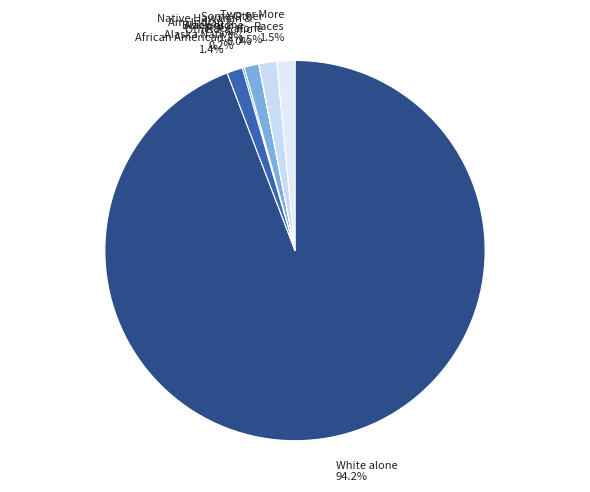

Rank the categories by value from lowest to highest.

Native Hawaiian and Other Pacific, American Indian and Alaska Native, Asian alone, Black or African American alone, Some Other Race alone, Two or More Races, White alone